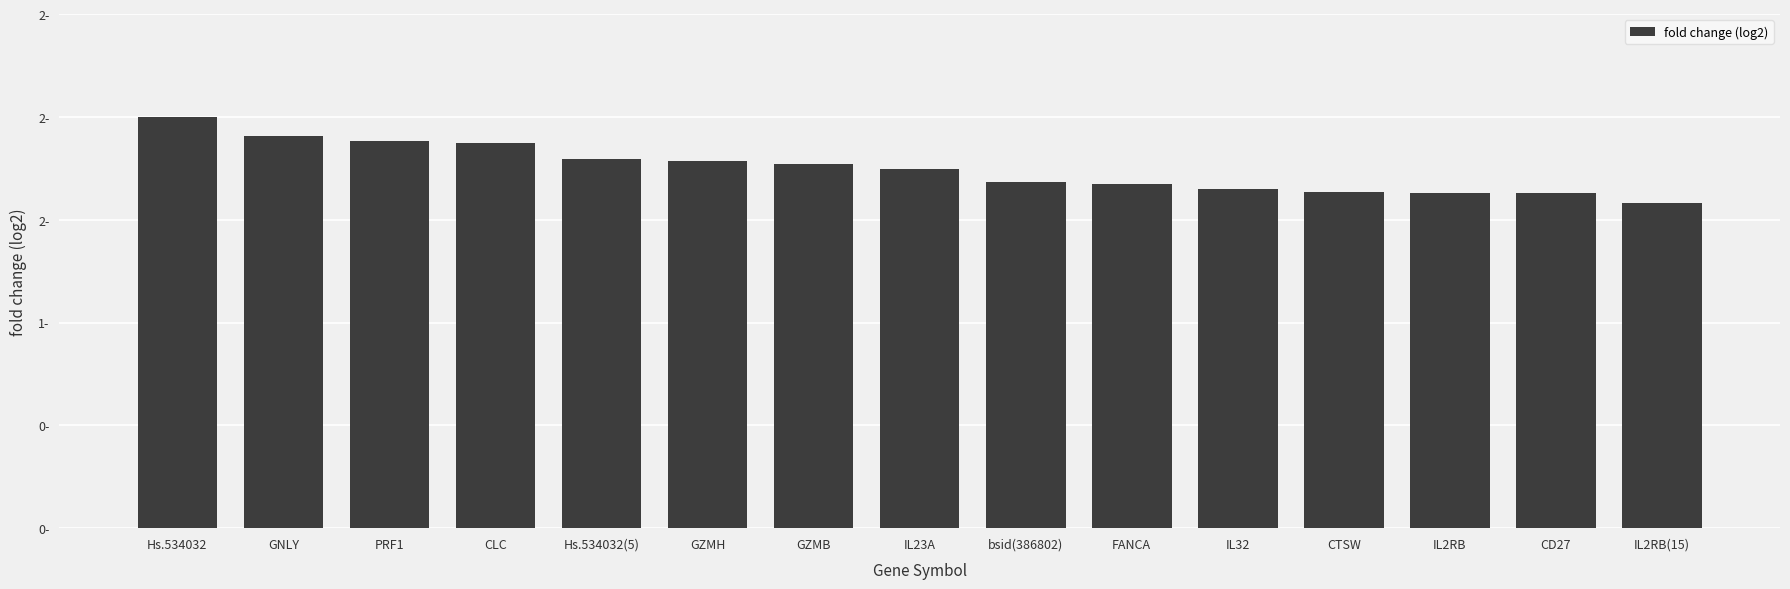

What is the difference between the maximum and minimum values?

0.4